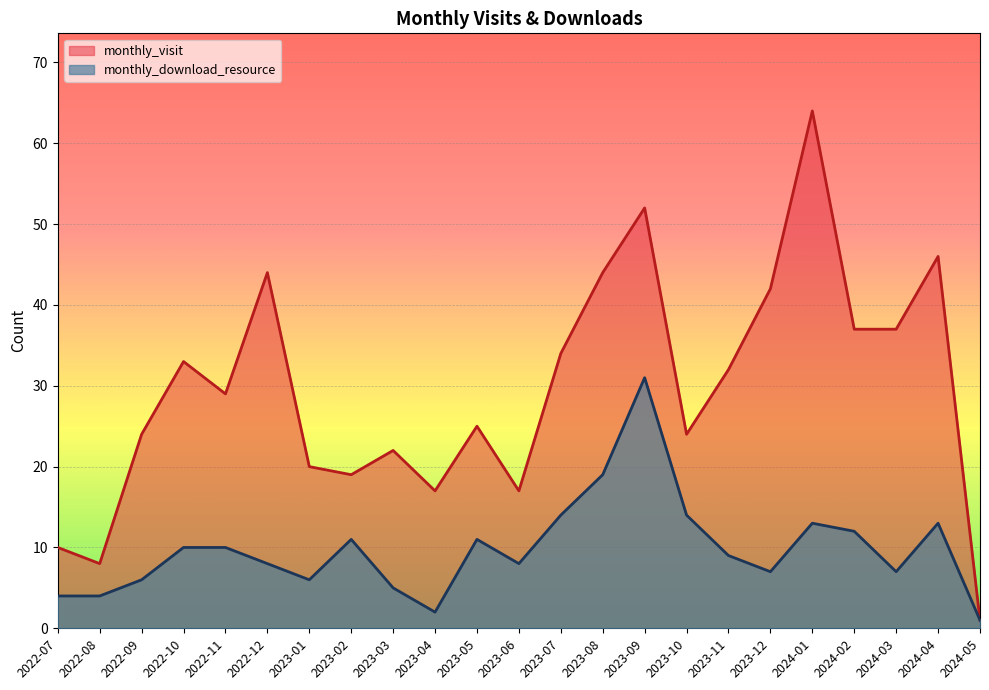

What is the difference between the monthly_visit values at 2024-01 and 2023-11?

32